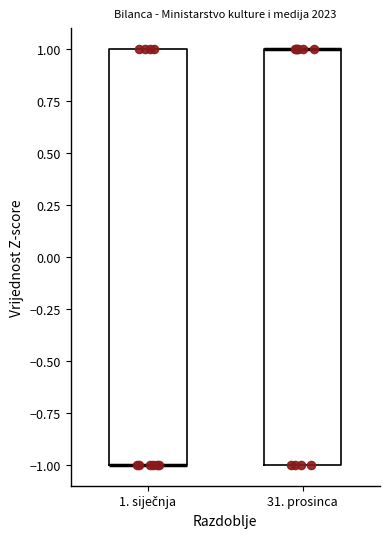

Reading left to right, read every box against the y-axis: the position of its median line, the range the box covers, and the ends of its whiskers. The values are not printed on the chart, so give them approximately, as read against the axis.

1. siječnja: median -1 (drawn on the box's lower edge), box -1 to 1, whiskers -1 to 1
31. prosinca: median 1 (drawn on the box's upper edge), box -1 to 1, whiskers -1 to 1